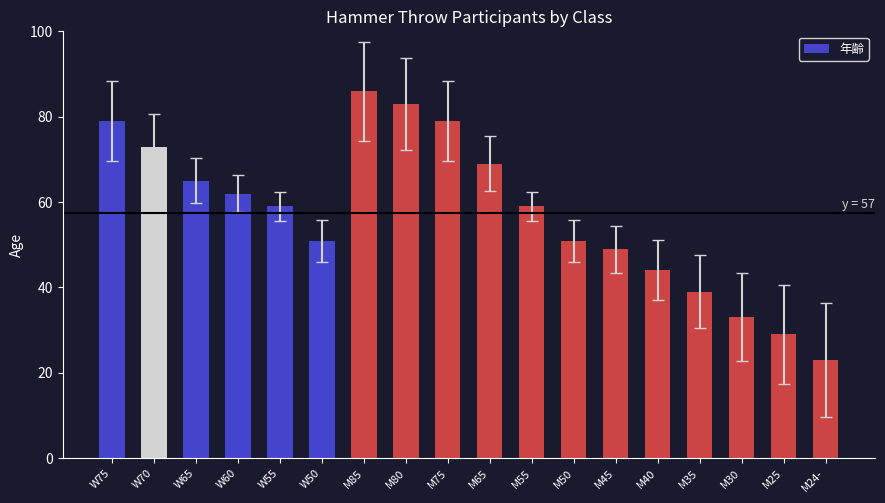

What is the ratio of the value at M75 to the value at M24-?

3.4